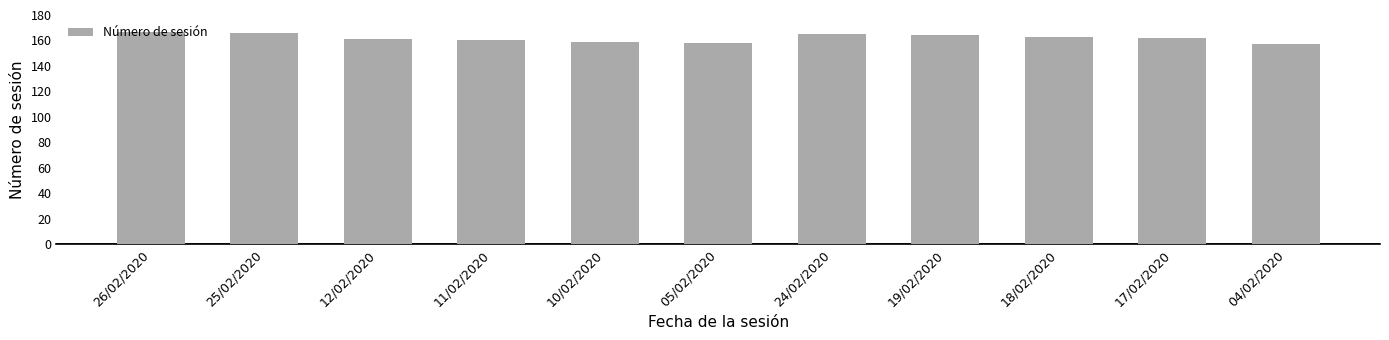

What is the maximum value shown in the chart?

167